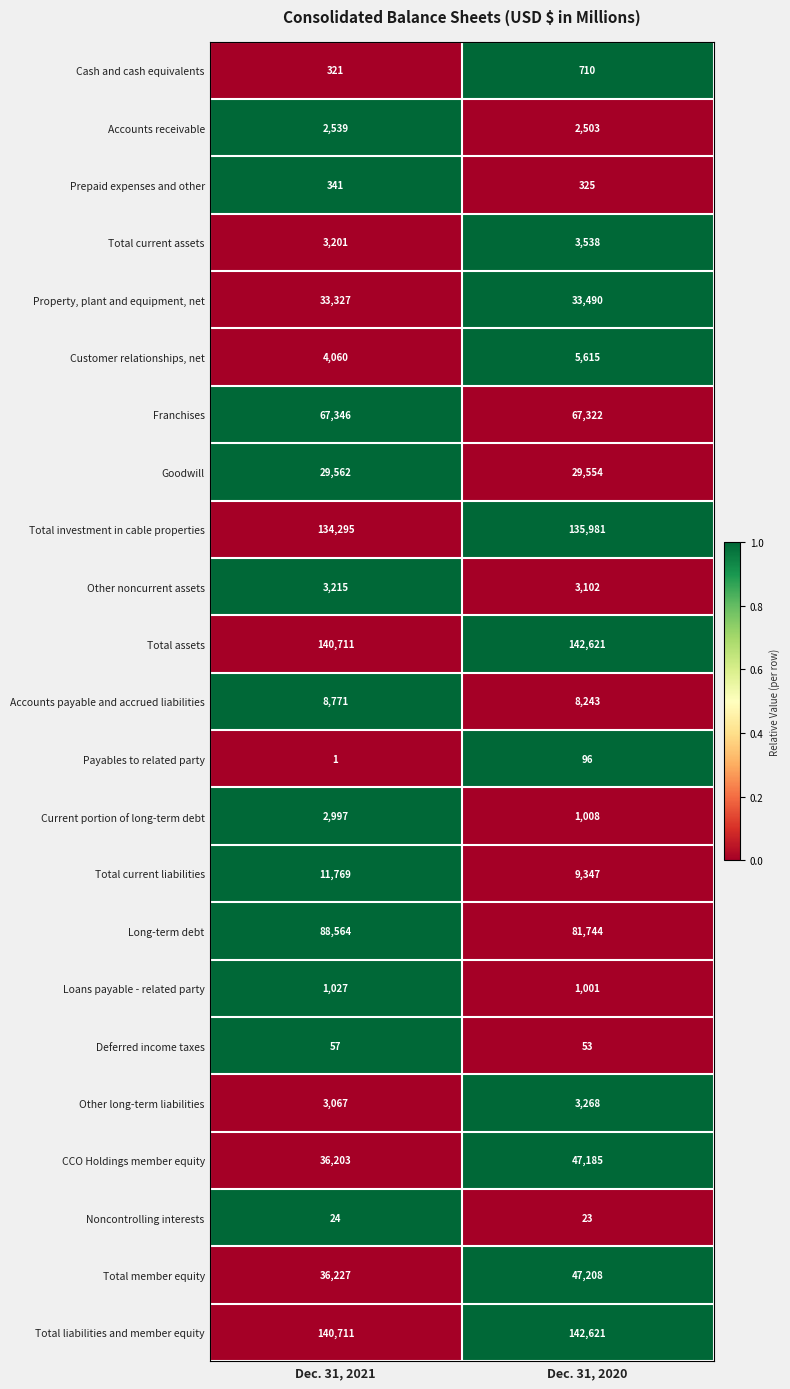

Which series has the widest spread of values?

CCO Holdings member equity